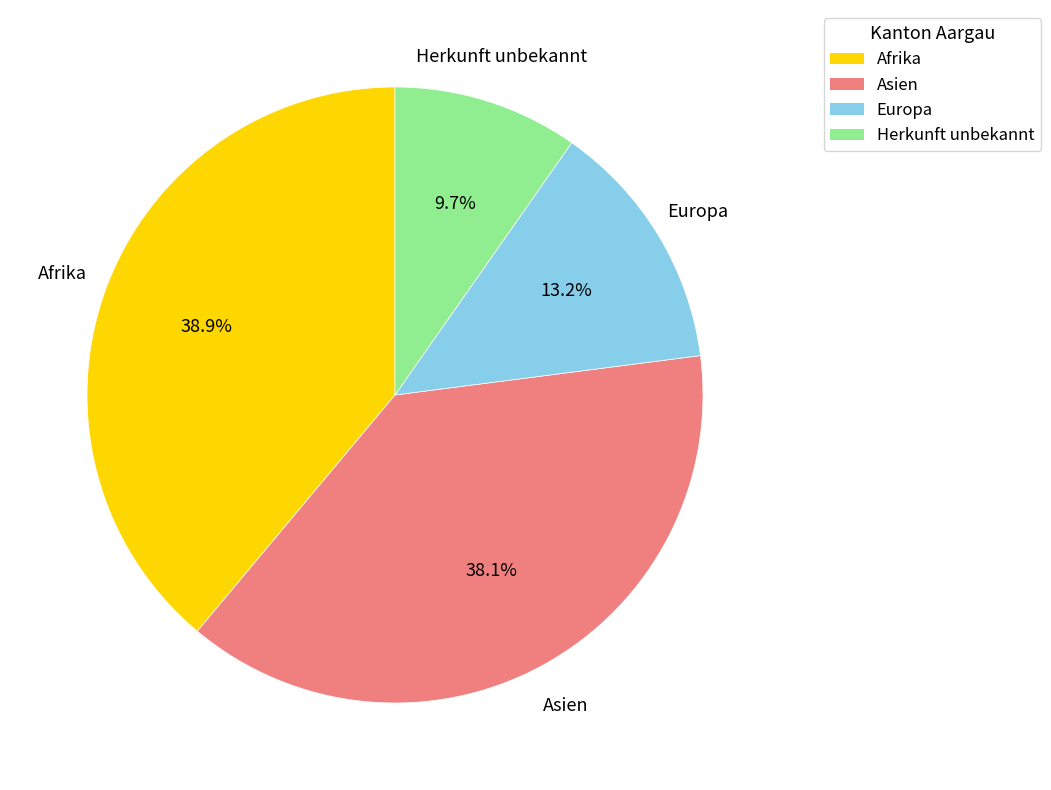

To the nearest percent, what percentage of the pie is Herkunft unbekannt?

10%